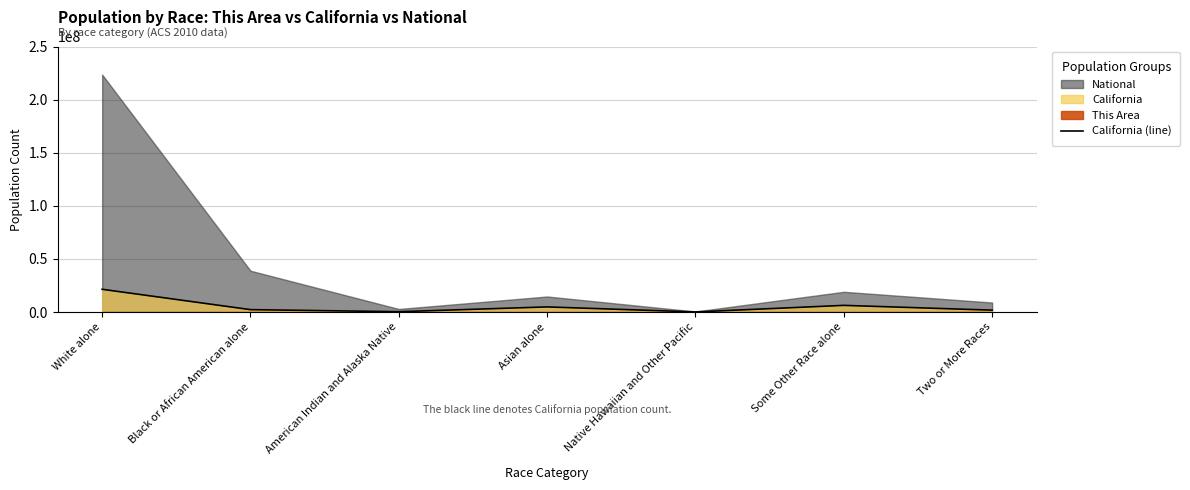

The chart shows a value of 144386 at Native Hawaiian and Other Pacific. True or false?

True